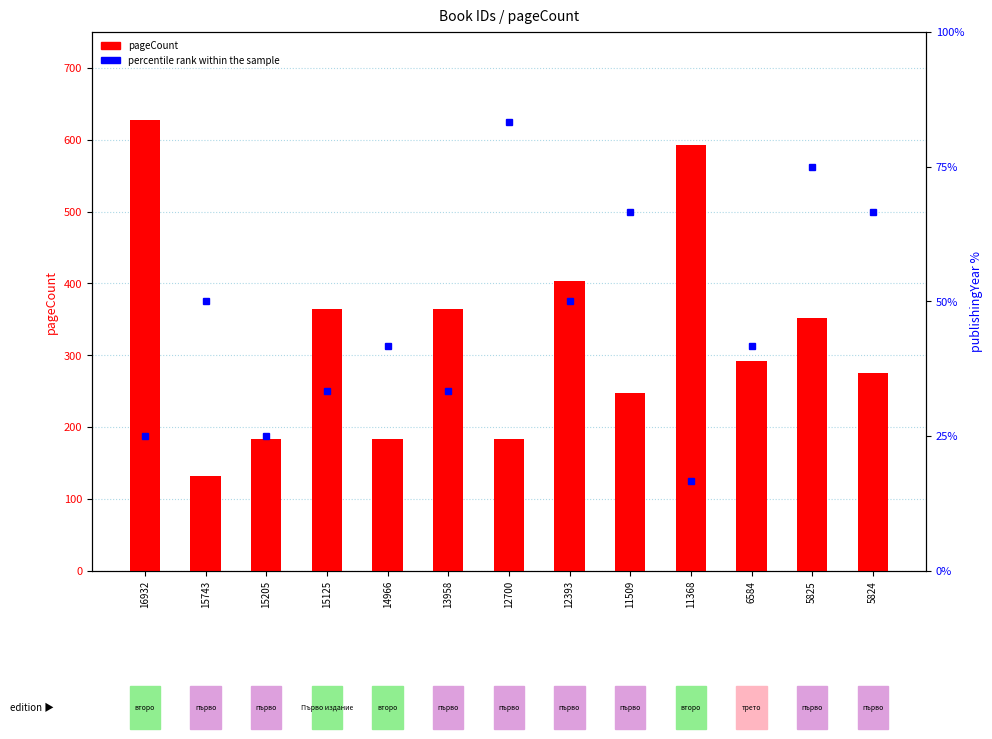

Reading right to left, what are all the values shown in this chart?

pageCount: 276.0	352.0	292.0	592.0	248.0	404.0	184.0	364.0	184.0	364.0	184.0	132.0	628.0
percentile rank within the sample: 66.7	75.0	41.7	16.7	66.7	50.0	83.3	33.3	41.7	33.3	25.0	50.0	25.0